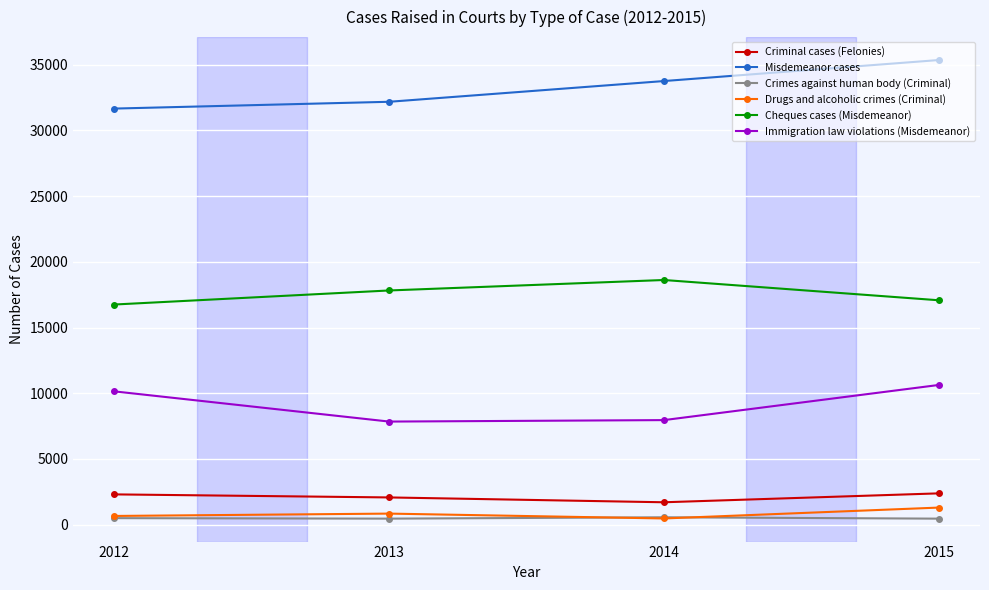

Is the value of Criminal cases (Felonies) at 2015 greater than the value of Immigration law violations (Misdemeanor) at 2013?

No